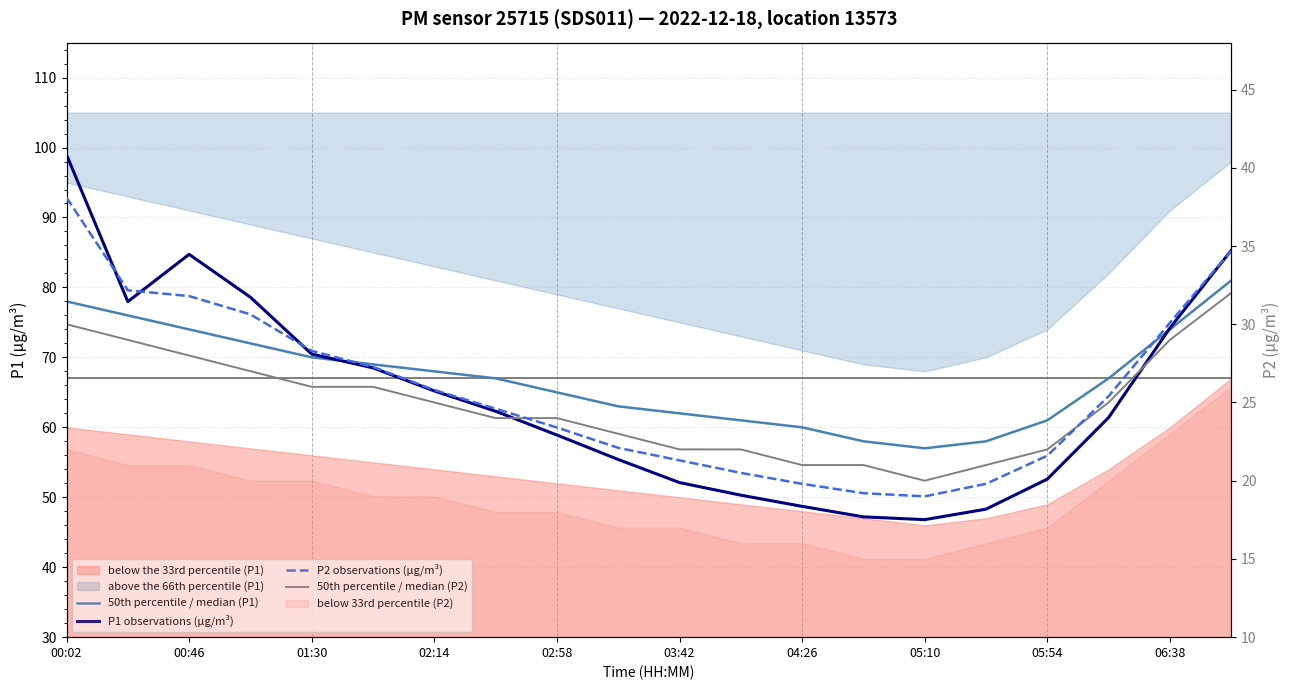

True or false: 50th percentile / median (P1) has a value of 14.7 at 05:54.

False